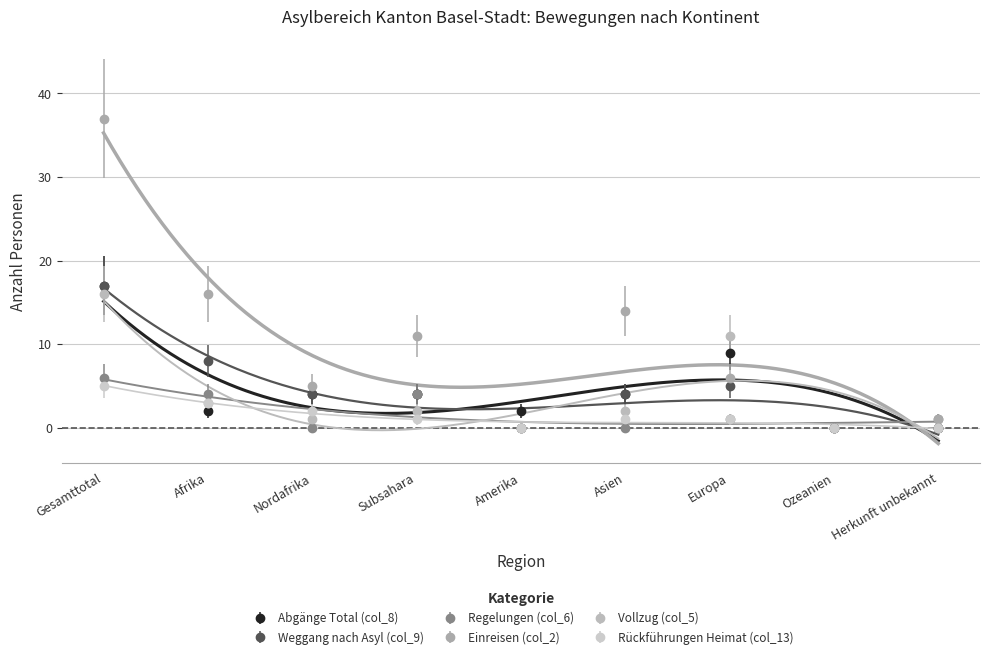

The value of Abgänge Total (col_8) at Afrika is 2. True or false?

True